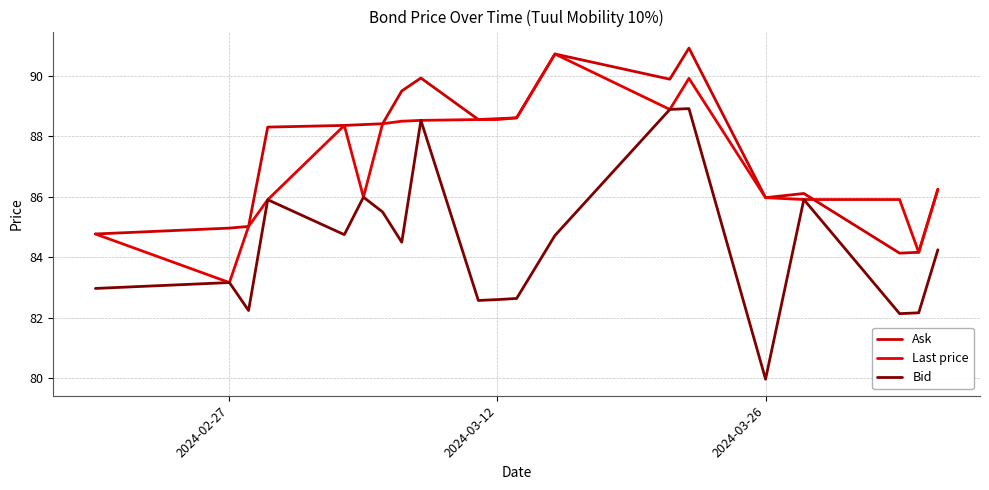

Reading left to right, what are all the values shown in this chart?

Ask: 84.8	85.0	85.0	88.3	88.4	88.4	88.4	89.5	89.9	88.6	88.6	88.6	90.7	89.9	90.9	86.0	86.1	84.1	84.2	86.2
Last price: 84.8	83.2	85.0	85.9	88.4	86.0	88.4	88.5	88.5	88.6	88.6	88.6	90.7	88.9	89.9	86.0	85.9	85.9	84.2	86.2
Bid: 83.0	83.2	82.2	85.9	84.8	86.0	85.5	84.5	88.5	82.6	82.6	82.6	84.7	88.9	88.9	80.0	85.9	82.1	82.2	84.2